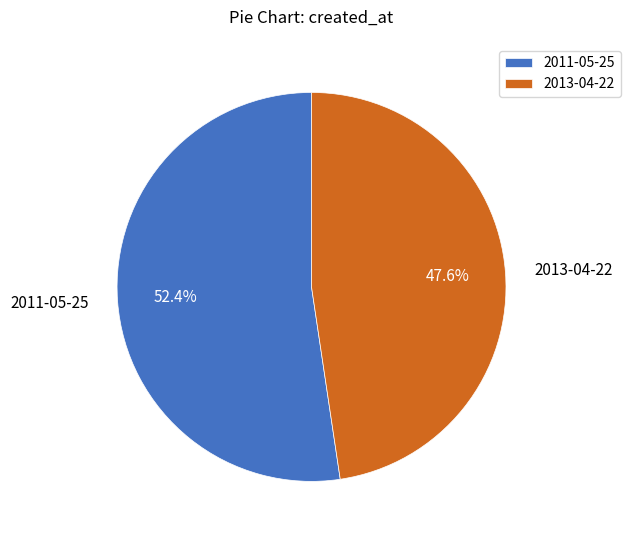

Count the number of slices in the pie.

2